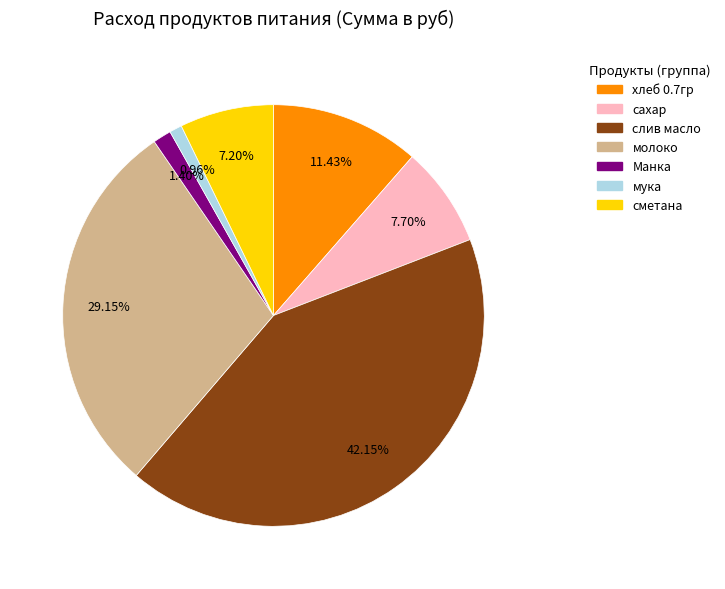

True or false: мука accounts for 11% of the total.

False